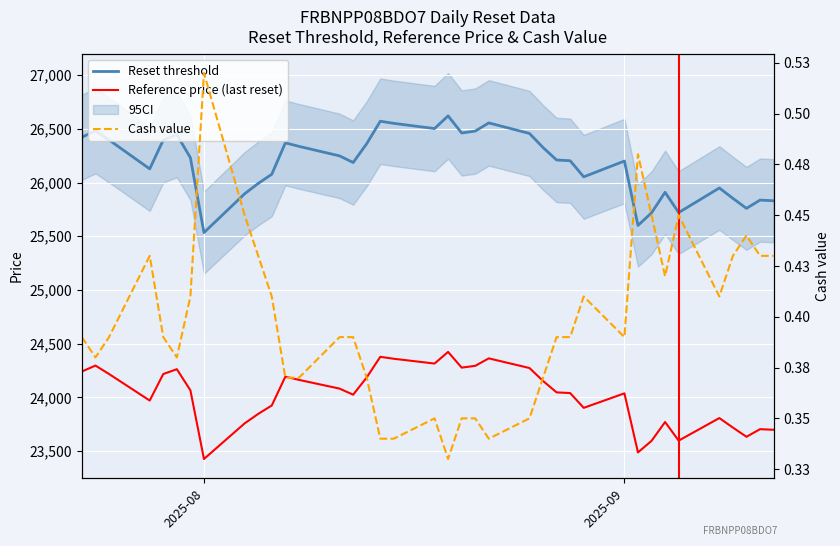

Which series has the largest range (max minus min)?

Reset threshold